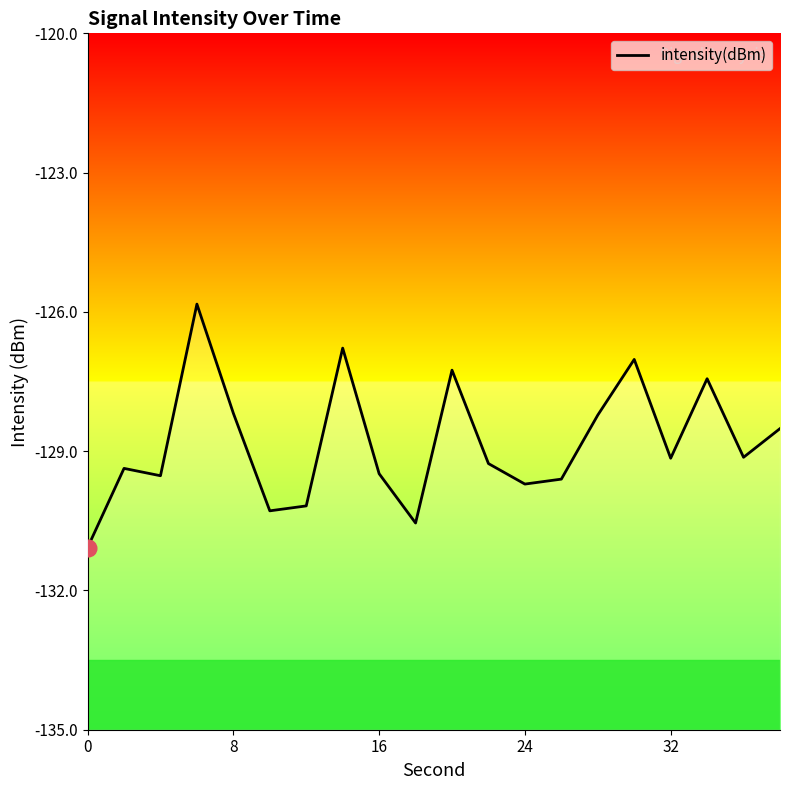

What is the minimum value shown in the chart?

-131.1